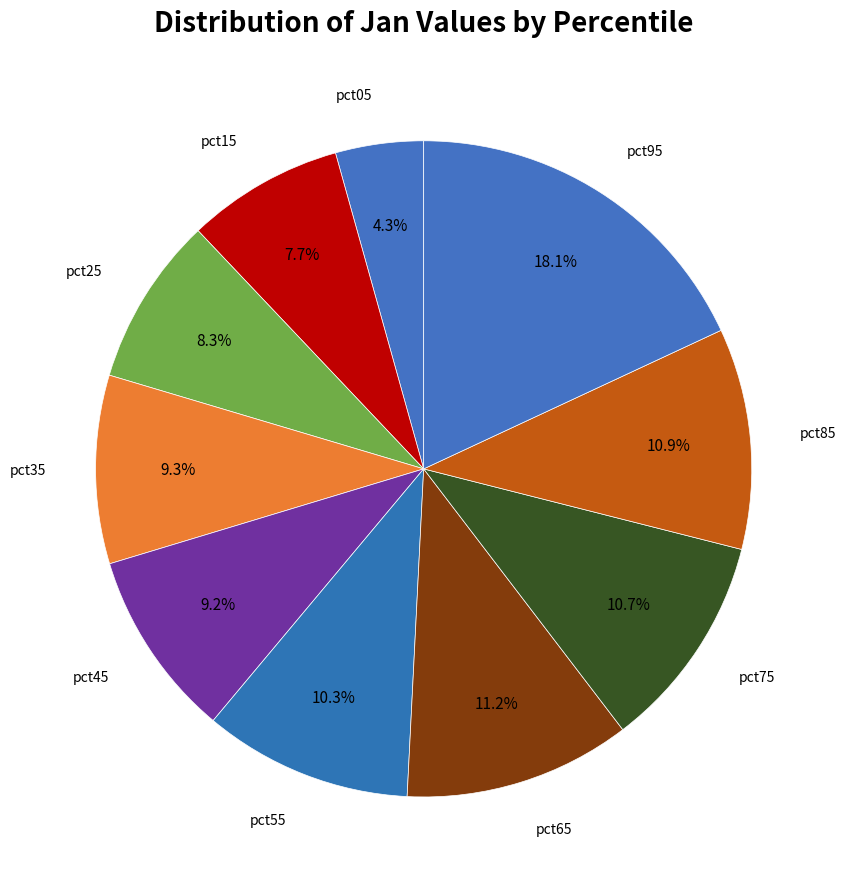

Combined, what portion of the pie is pct25 and pct75?

19.0%